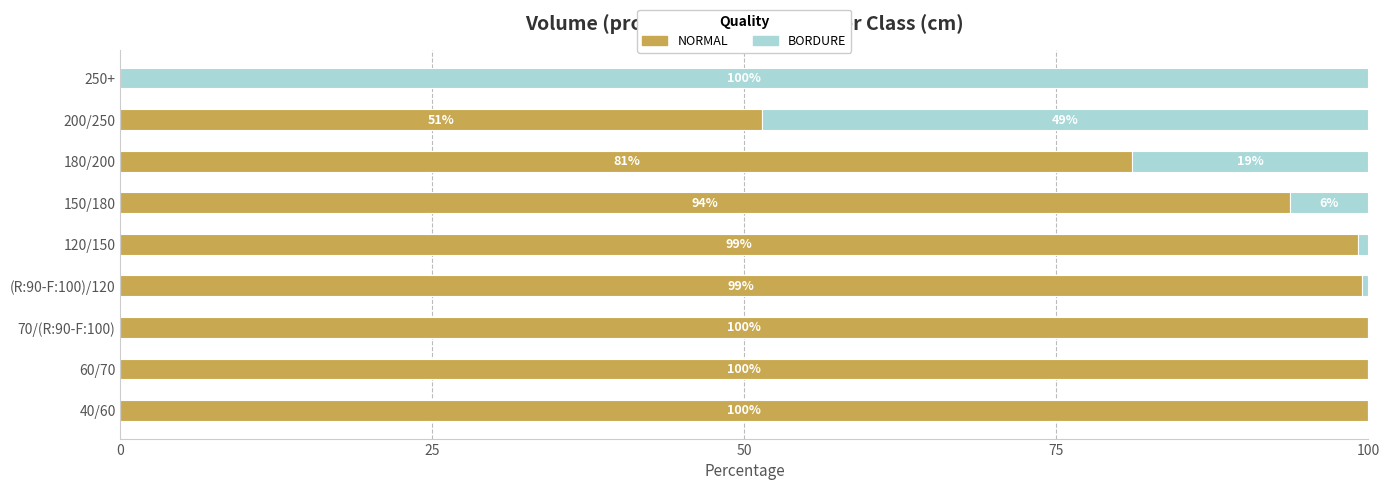

What is the total value across all series at 120/150?

100.0